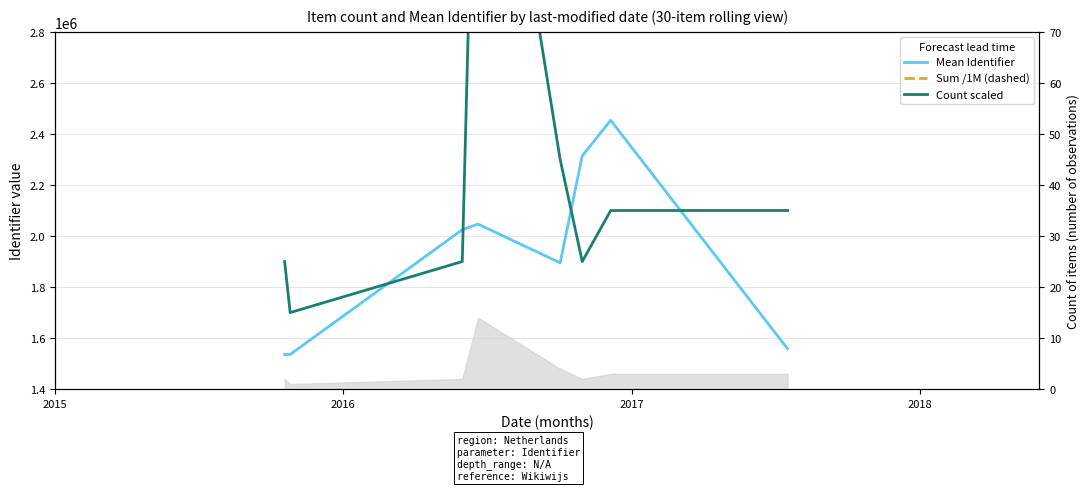

Reading right to left, list all the values displayed in this chart.

Mean Identifier (solid): 1558415.7	2453494.7	2314497.5	1895048.0	2046771.9	2024714.5	1535960.0	1535748.0
Sum Identifier /1M (dashed): 4.7	7.4	4.6	7.6	28.7	4.0	1.5	3.1
Count ×200k offset (teal): 2100000.0	2100000.0	1900000.0	2300000.0	4300000.0	1900000.0	1700000.0	1900000.0